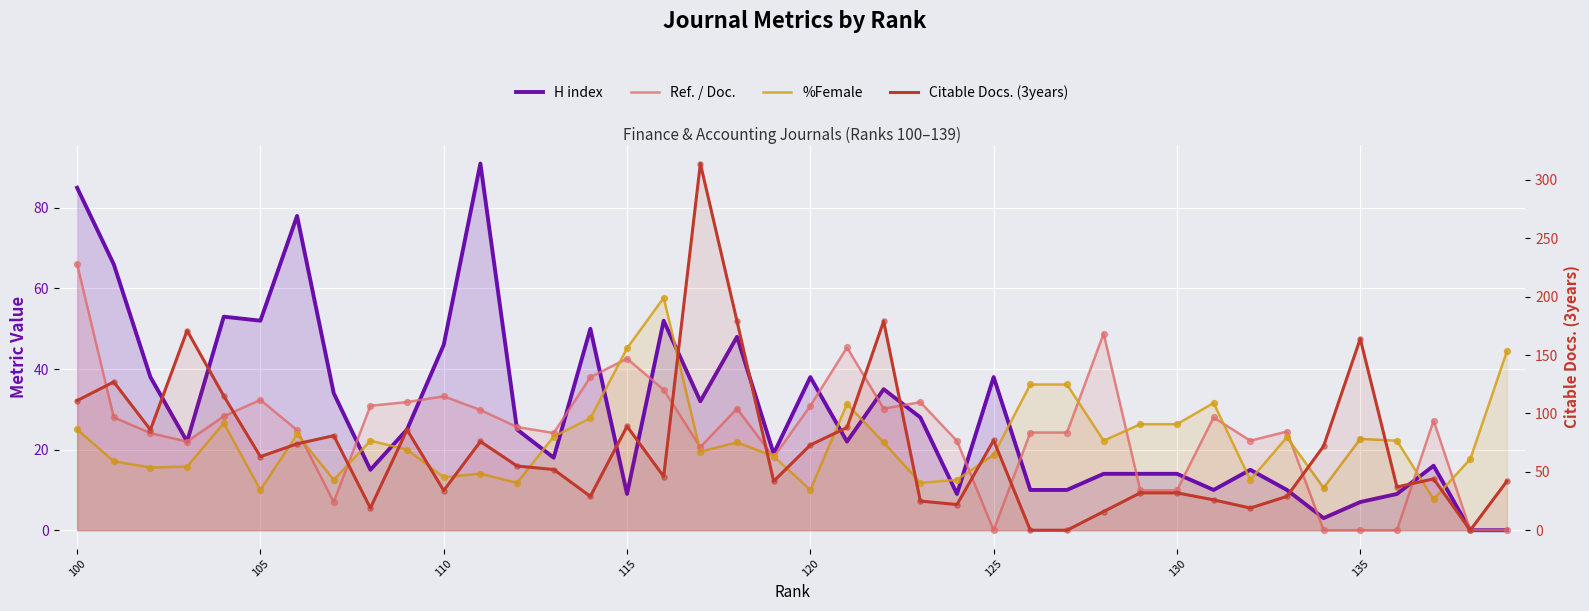

Is the value of %Female at 20 greater than the value of Citable Docs. (3years) at 125?

No